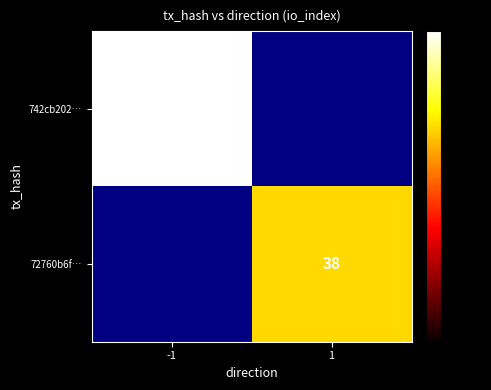

What is the minimum value shown in the chart?

38.0